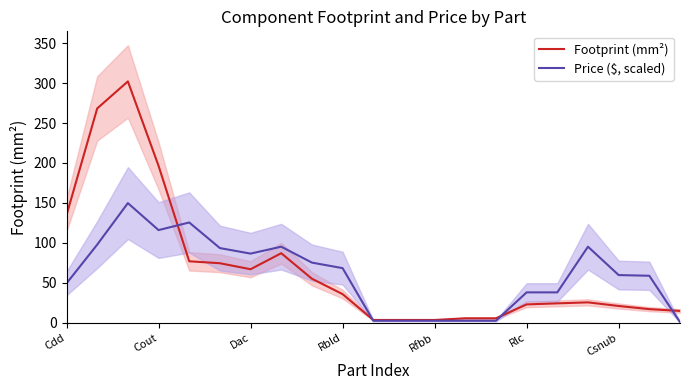

Is it true that Footprint (mm²) equals 134.9 at Cdd?

True